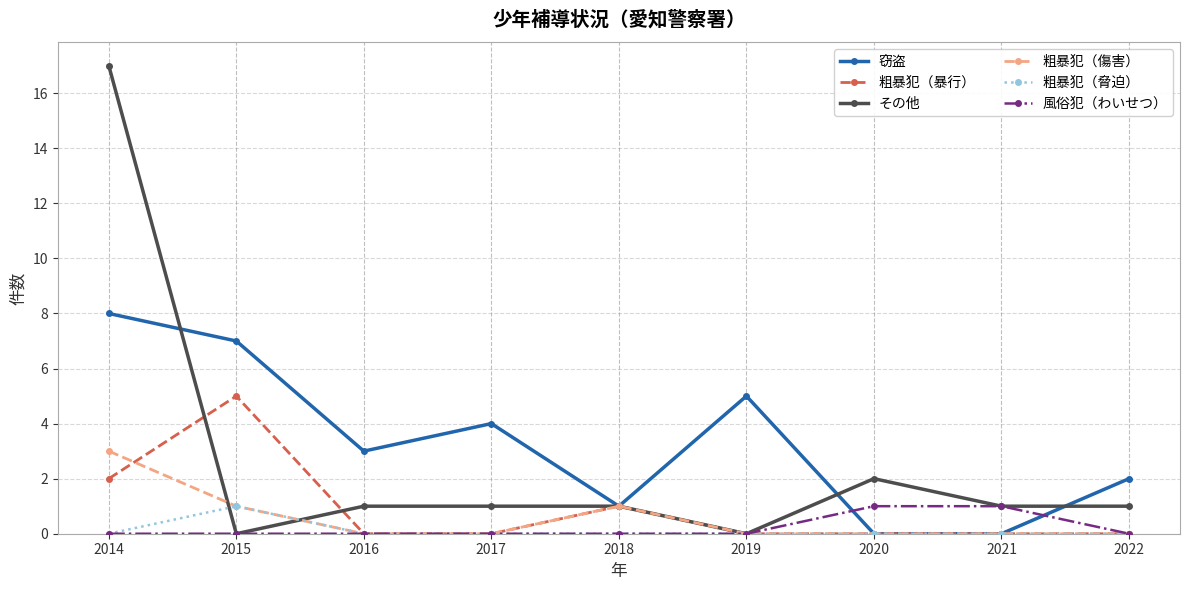

True or false: 風俗犯（わいせつ） has a value of 2 at 2021.

False